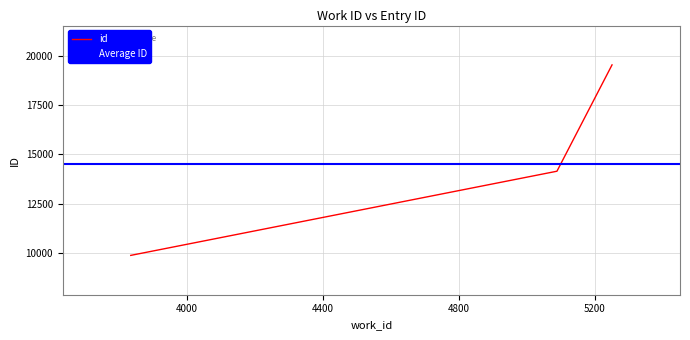

At which label does the data first exceed 14145?

5250